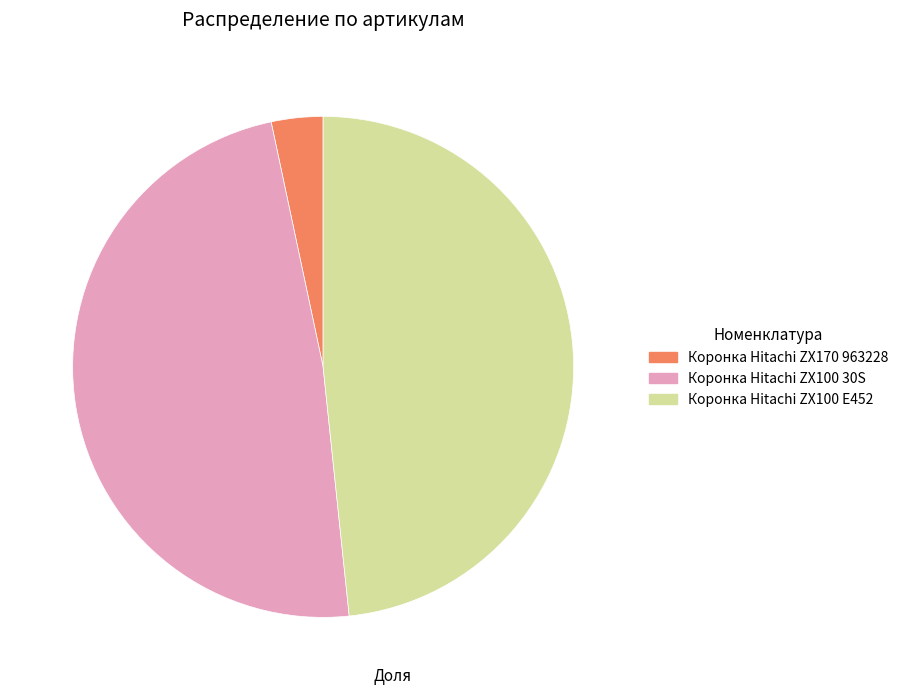

Approximately how many times larger is the value at Коронка Hitachi ZX100 E452 compared to Коронка Hitachi ZX100 30S?

1.0